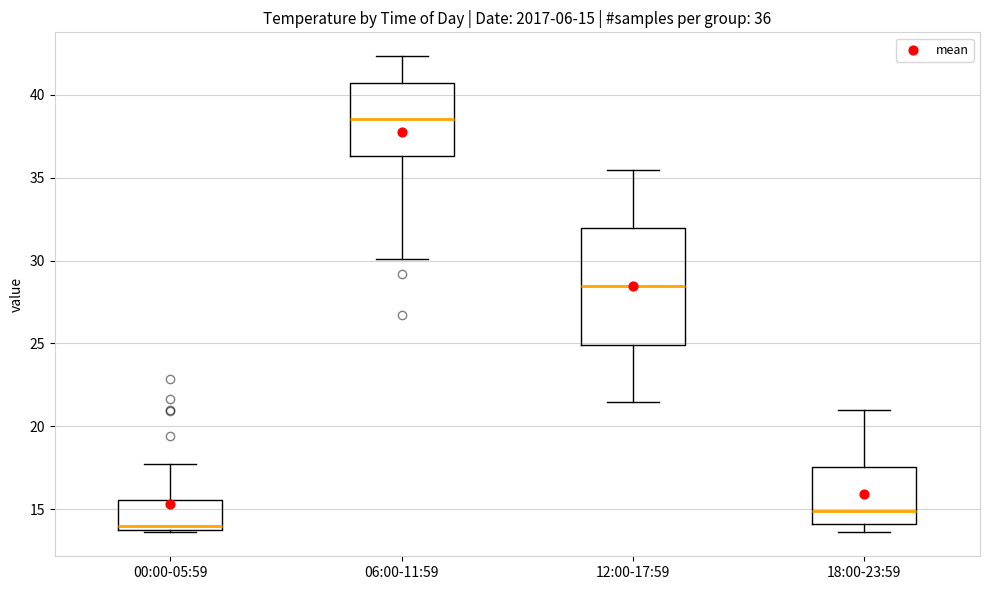

Which box is the tallest, from its lower edge to its upper edge?

12:00-17:59